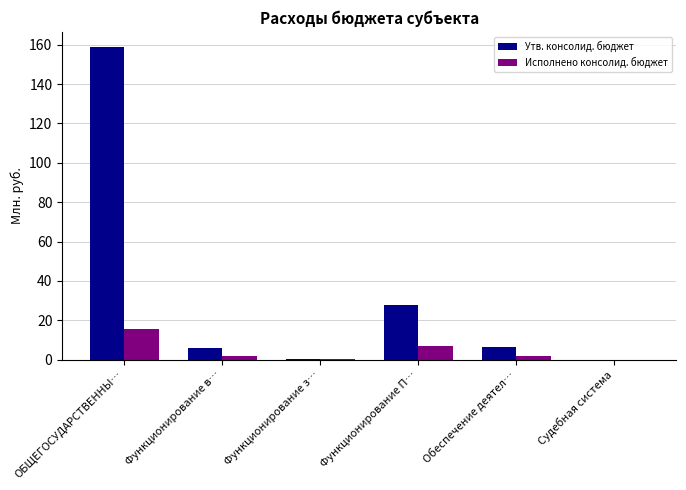

What is the total value across all series at Функционирование в…?

8.0